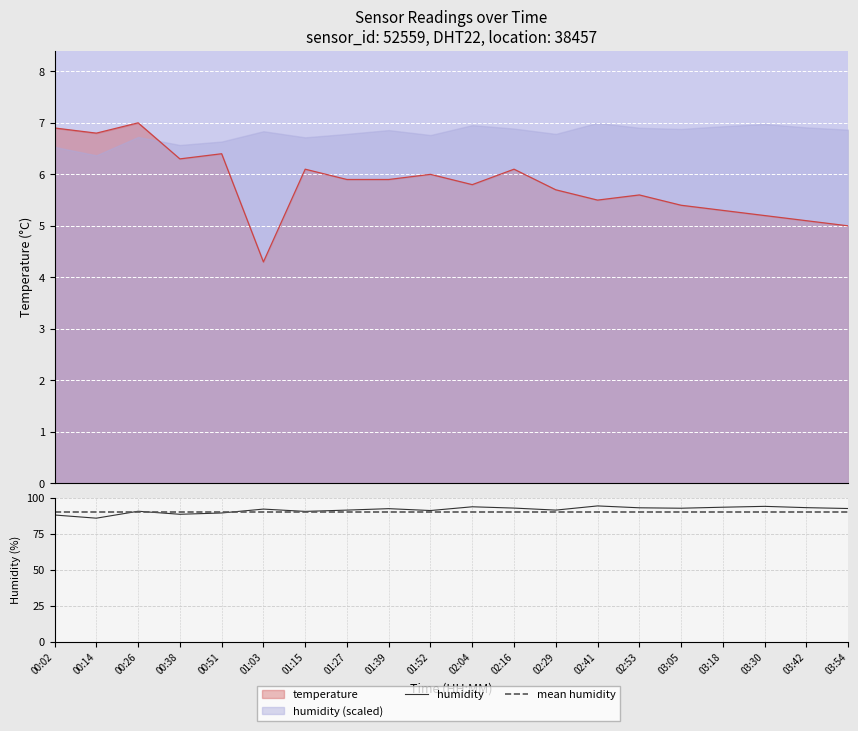

True or false: humidity has more than 0 interior local peaks.

True